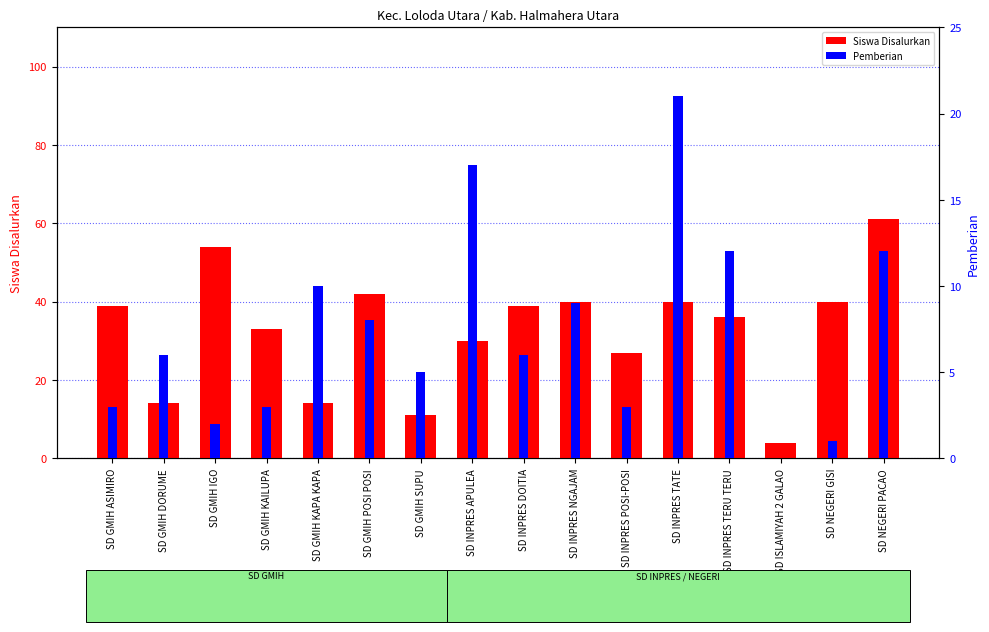

Which category has the highest value in the Pemberian series?

SD INPRES TATE